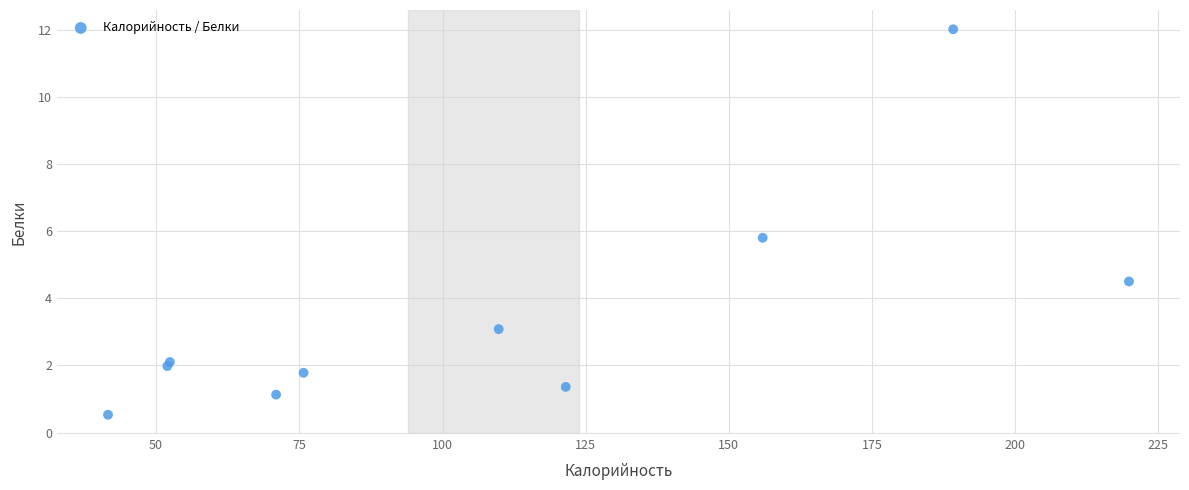

What Y value in the scatter plot is closest to 6?

5.8